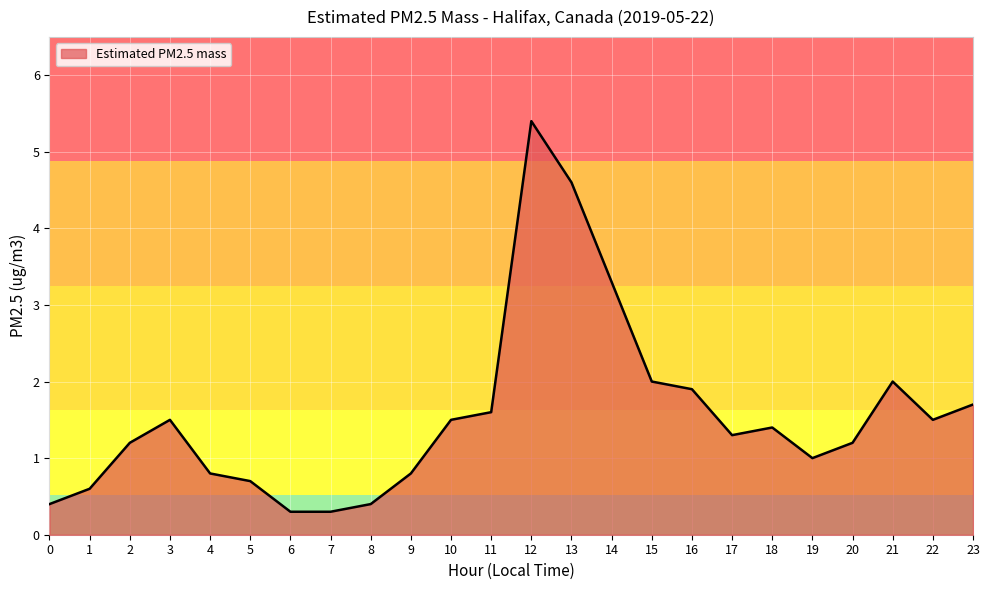

How many distinct data groups are displayed?

1